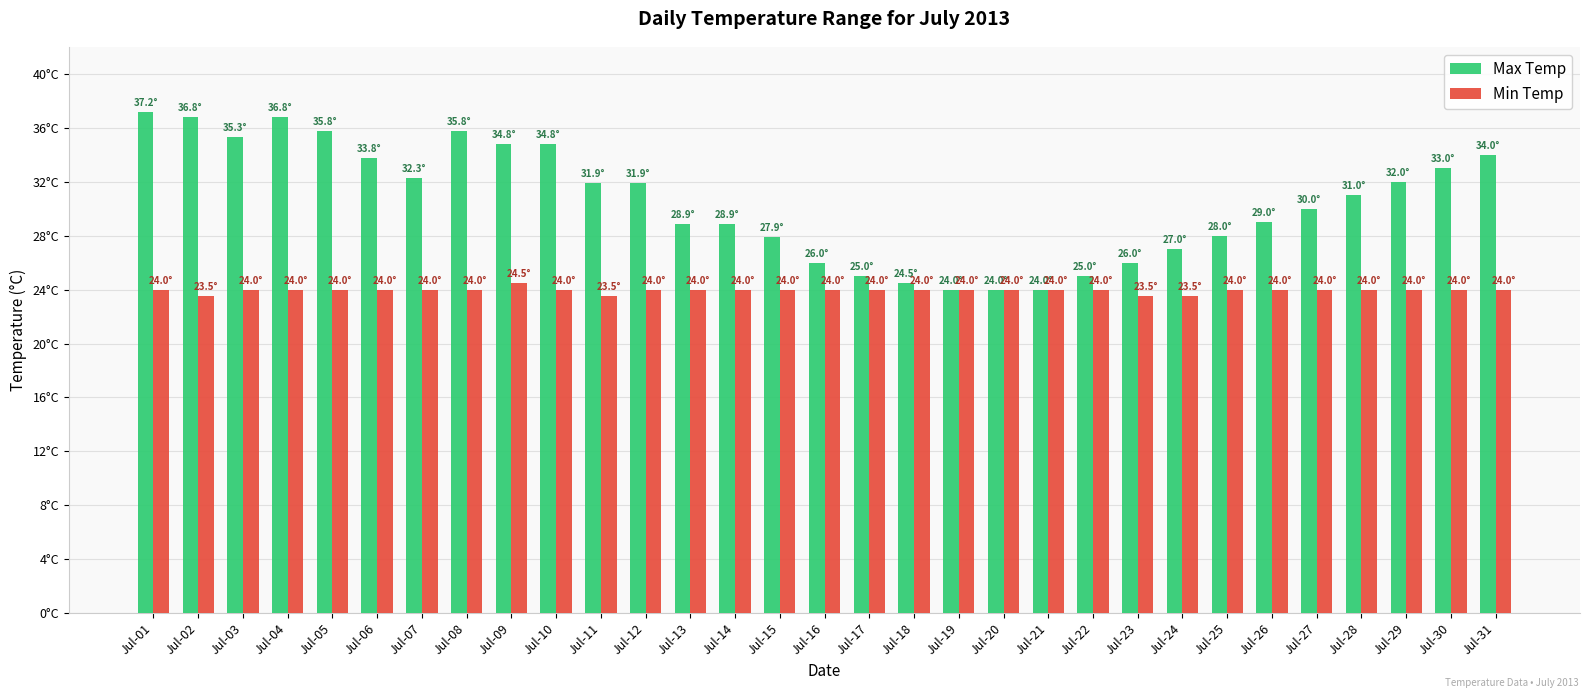

Does the chart contain any negative values?

No